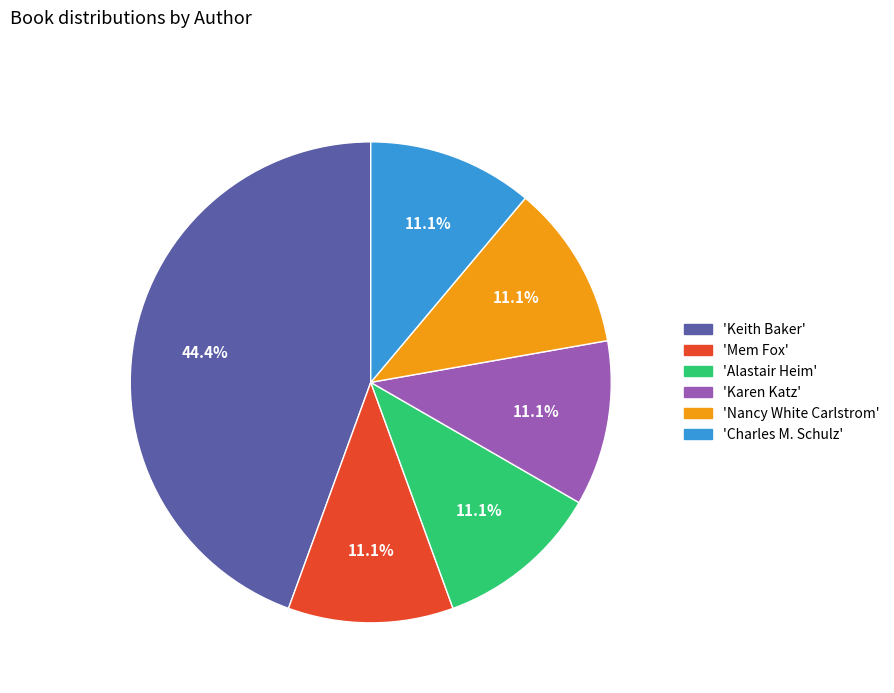

Does any single category account for the majority?

No